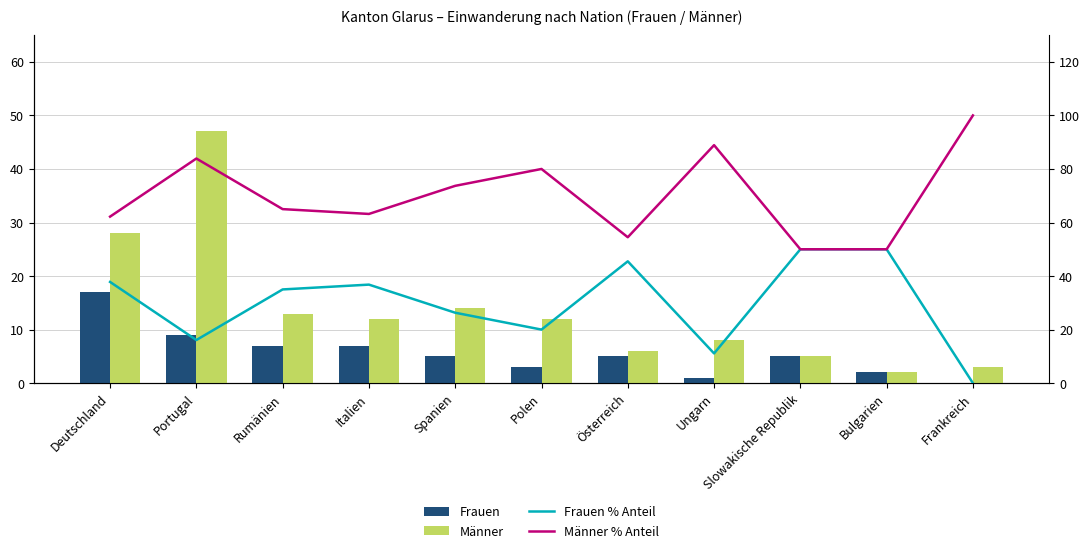

What is the difference between the second highest and minimum values in the Männer series?

26.0